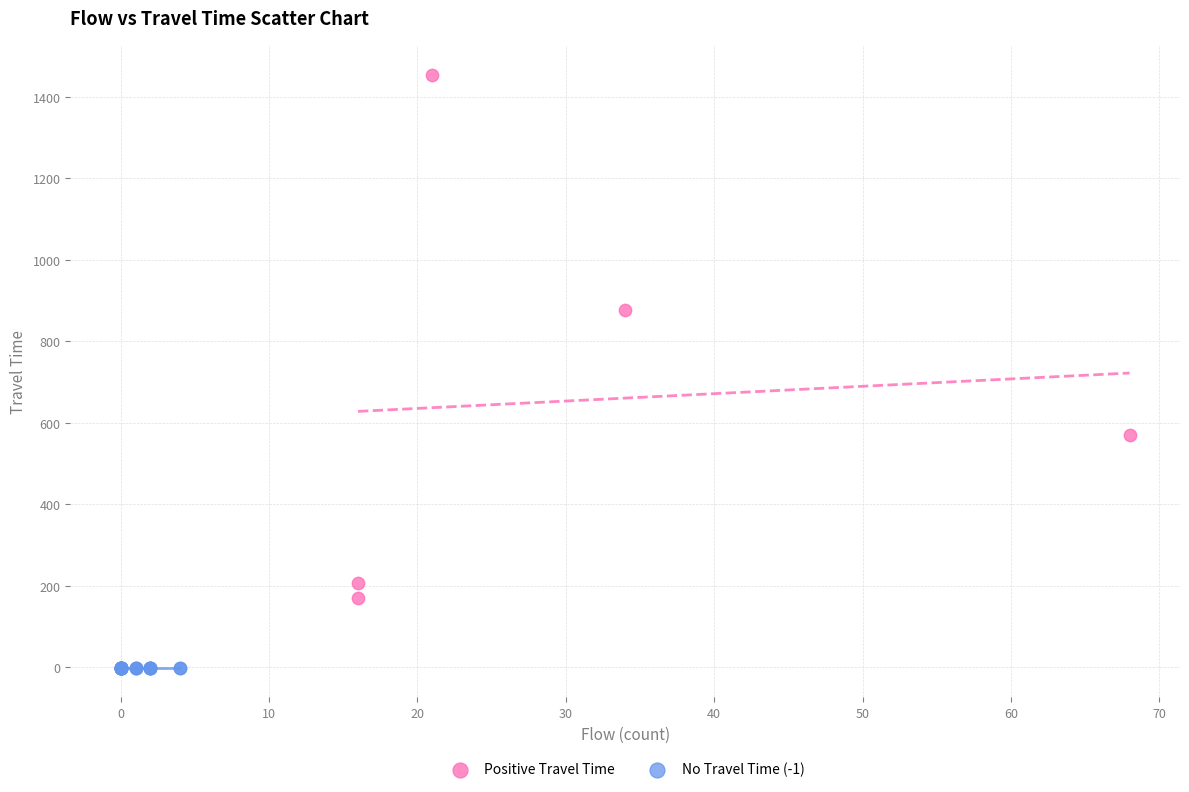

Which series reaches the minimum Y coordinate?

No Travel Time (-1)